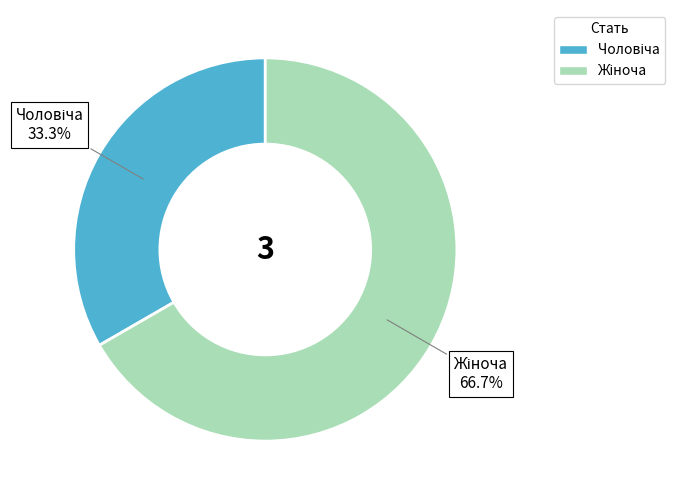

Does any single category account for the majority?

Yes